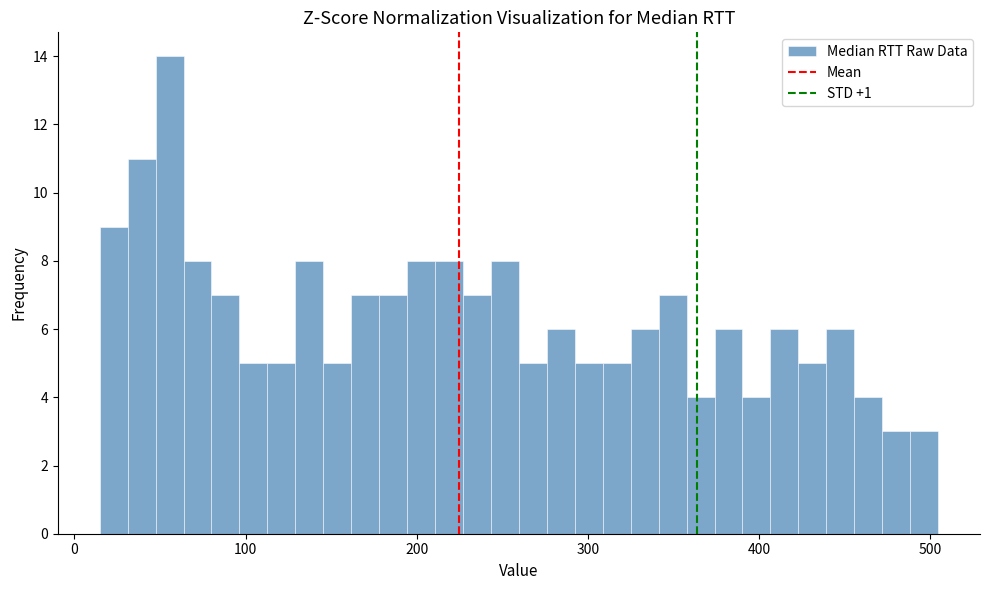

Read against the x-axis, roughly where is the centre of the tallest bar?

60